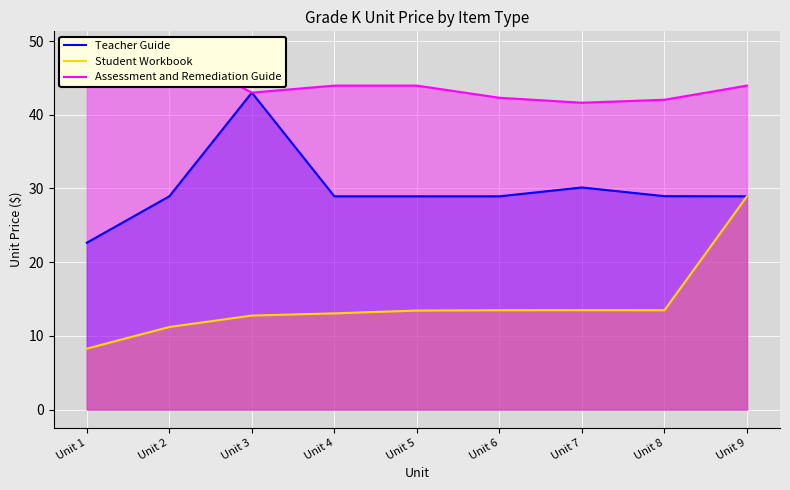

Rank the series by their maximum value, from lowest to highest.

Student Workbook, Teacher Guide, Assessment and Remediation Guide